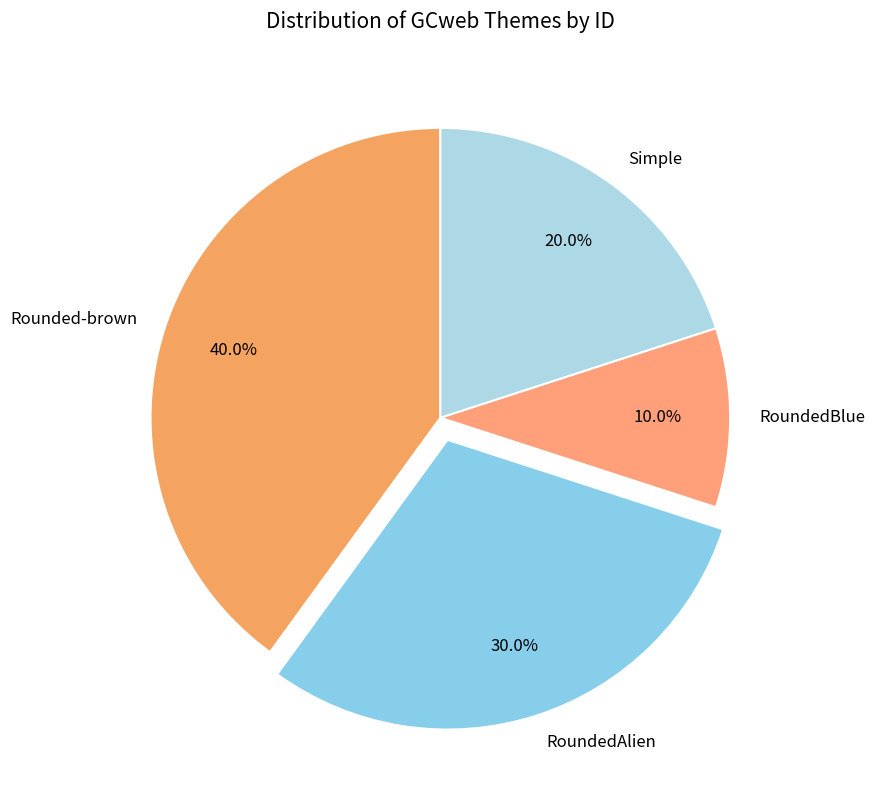

What is the smallest slice in the pie chart?

RoundedBlue